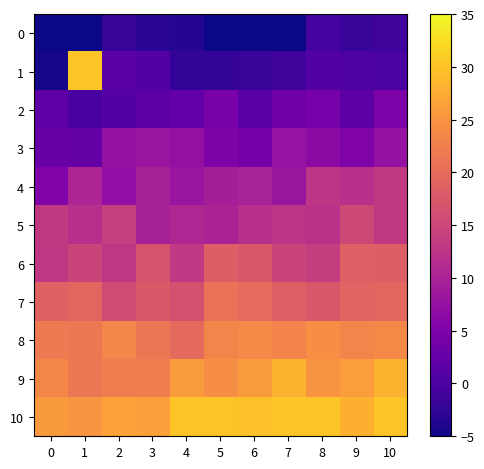

Is the value of 5 at 1 greater than the value of 9 at 3?

No